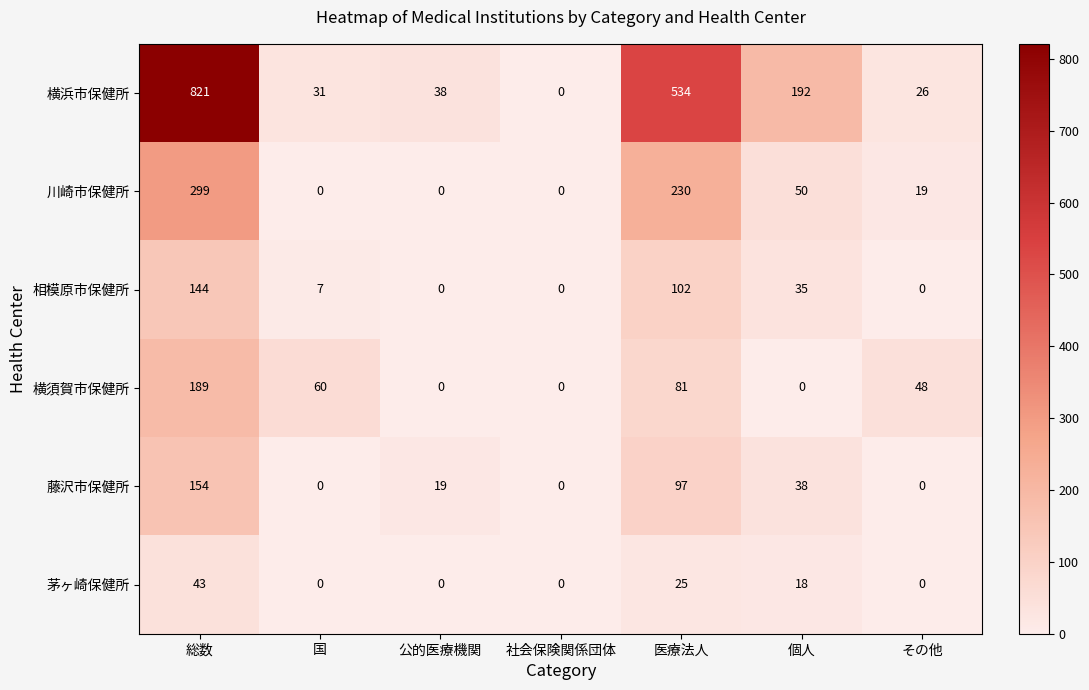

At which category is the sum across all series the highest?

総数